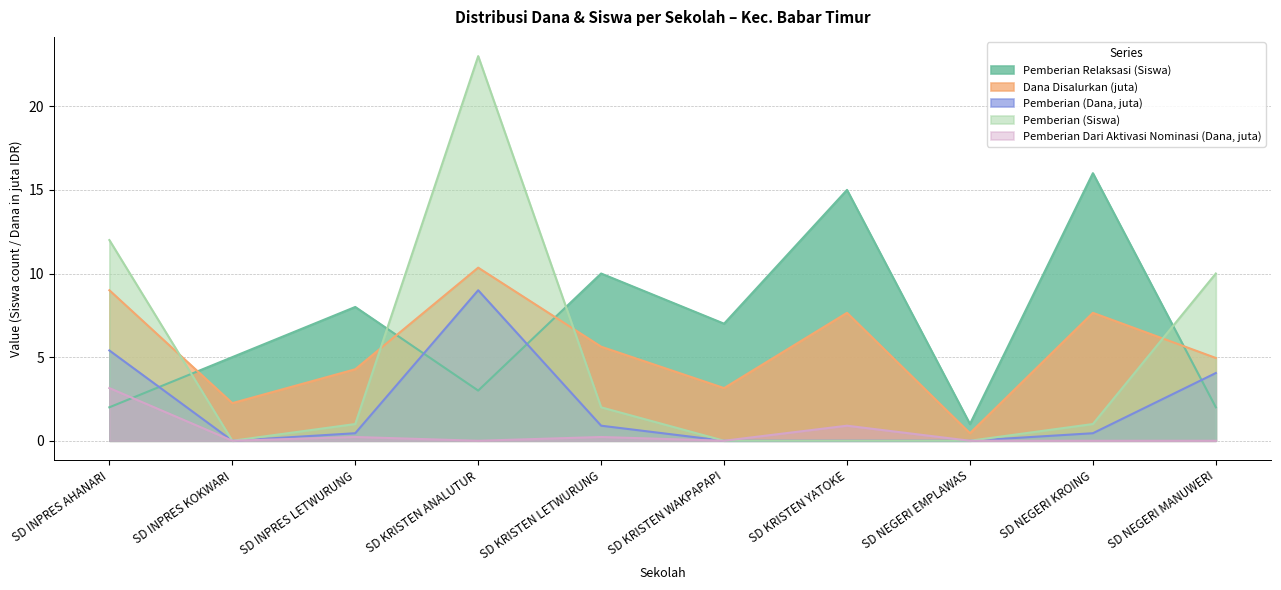

Is it true that Pemberian (Dana, juta) equals -3.3 at SD NEGERI EMPLAWAS?

False